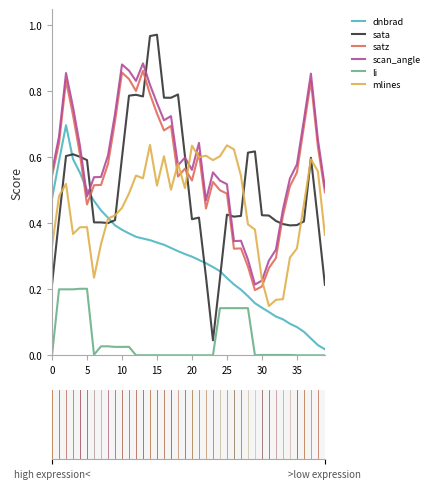

Which series has the widest spread of values?

sata